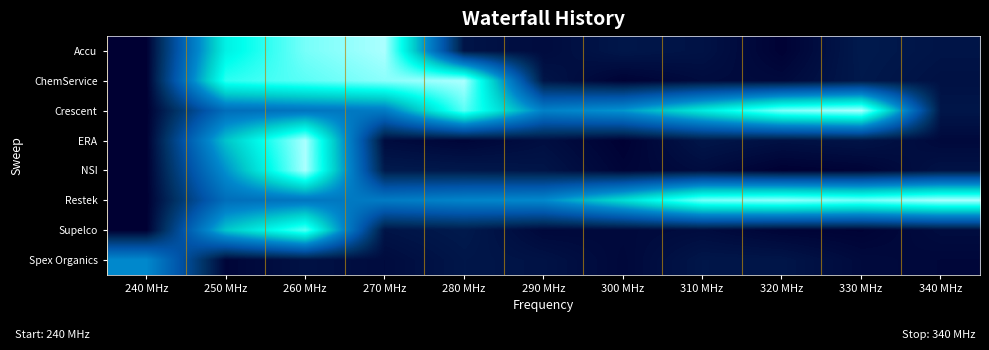

Which series has the largest total across all categories?

Restek